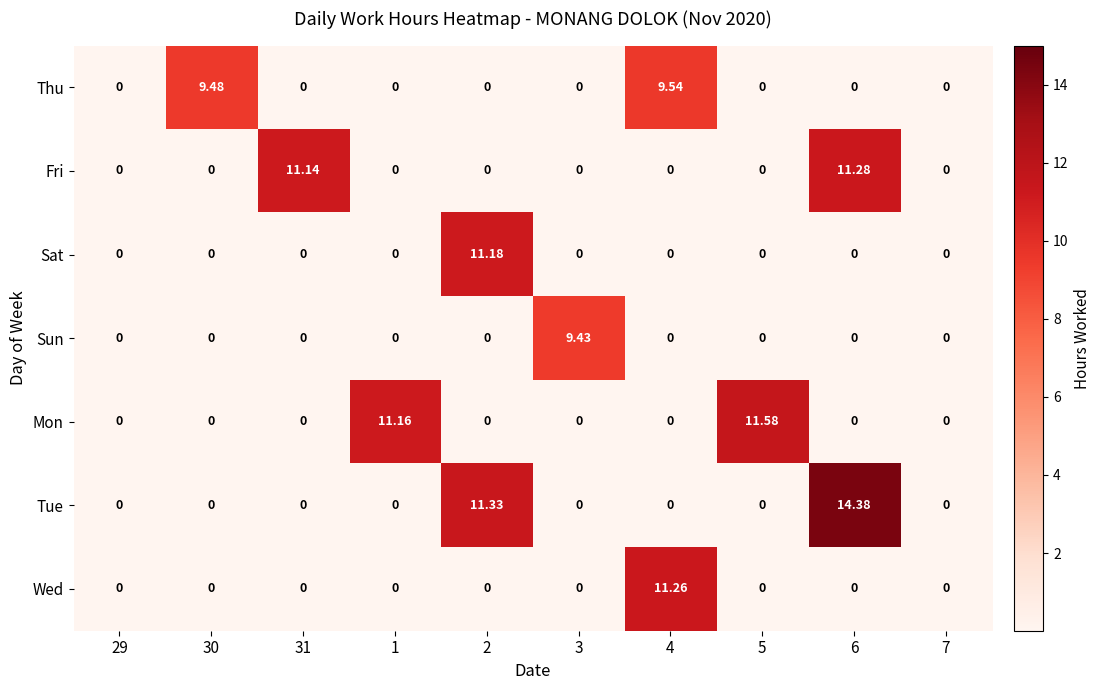

List the series in order of their peak value, highest first.

Tue, Mon, Fri, Wed, Sat, Thu, Sun